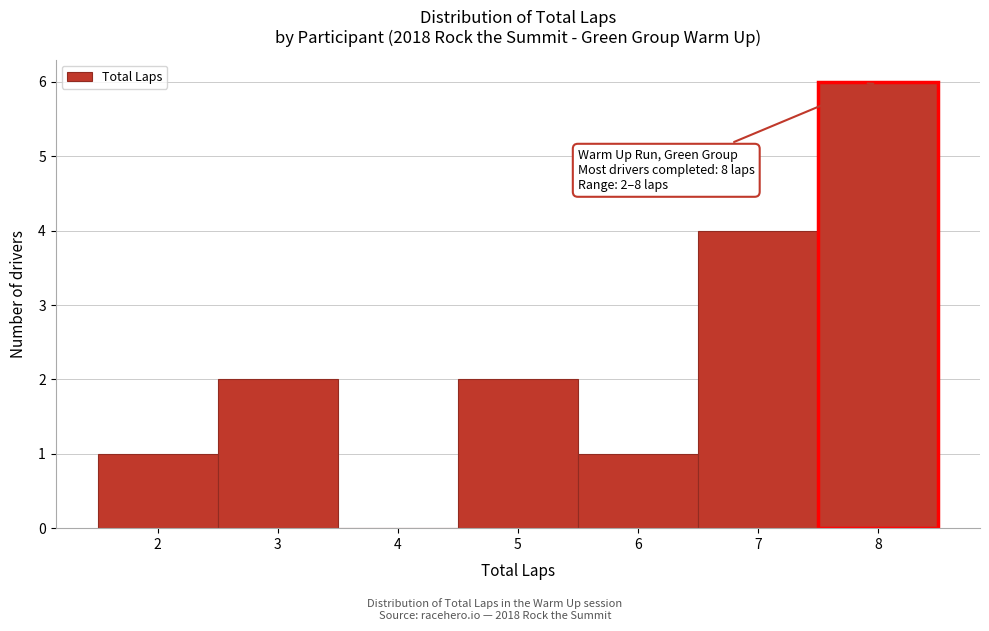

Over which range of the x-axis is the bar tallest?

7.5 to 8.5